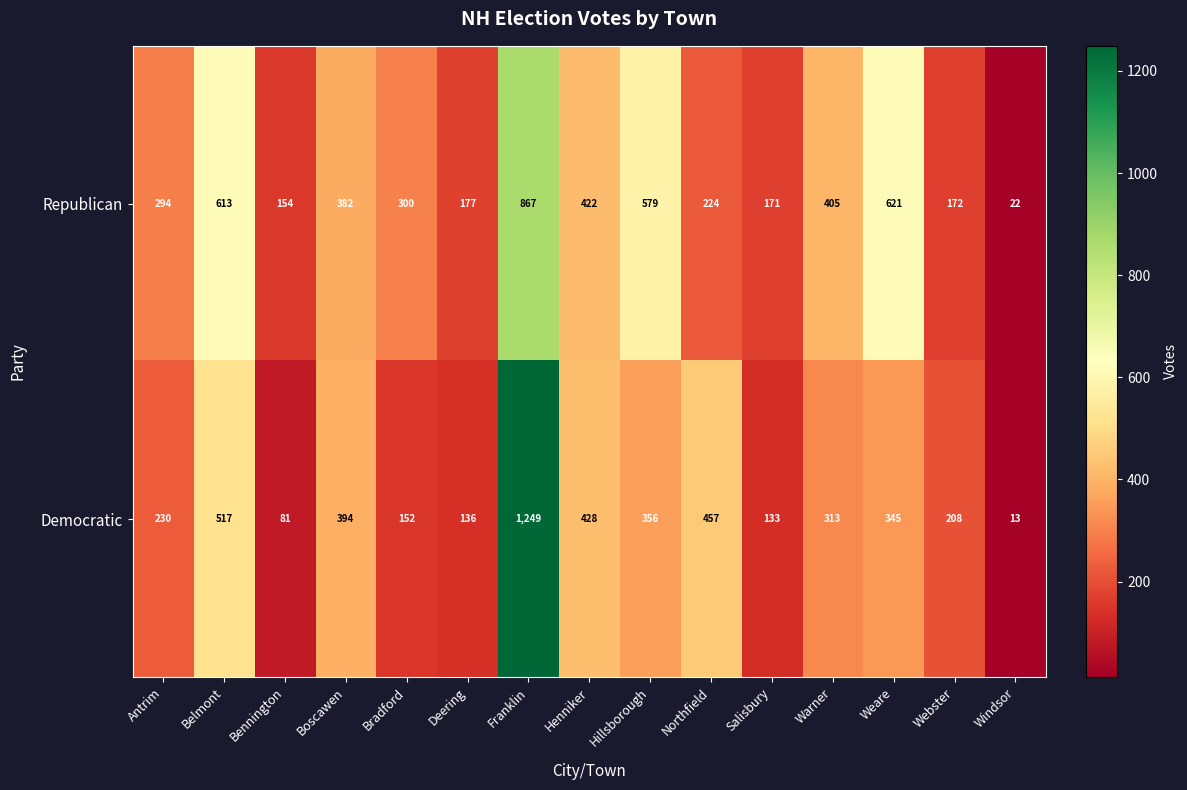

What is the difference between the maximum and minimum values in the Republican series?

845